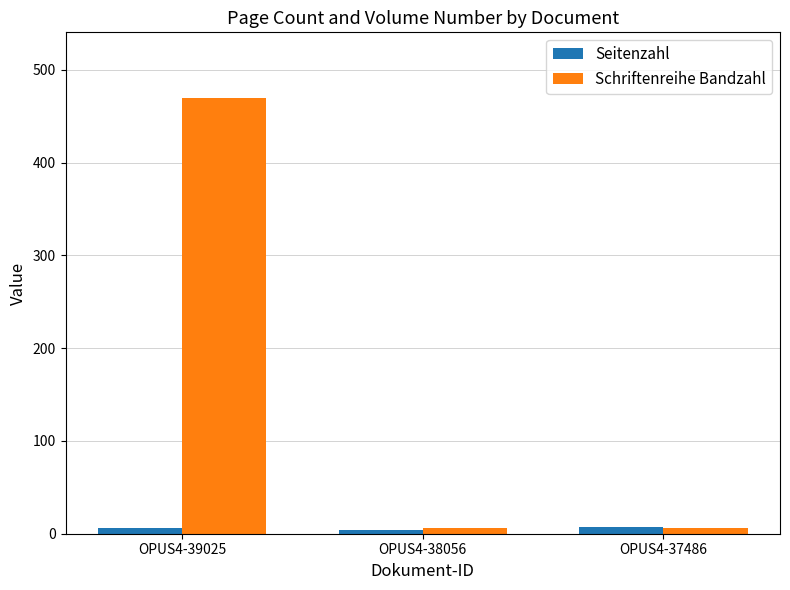

What are all the series names shown in the legend?

Seitenzahl, Schriftenreihe Bandzahl